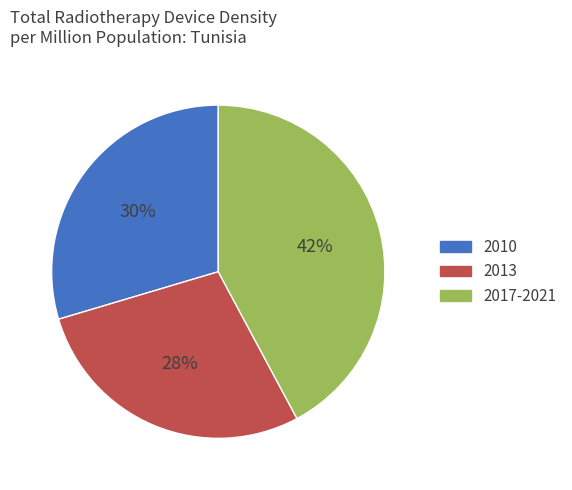

To the nearest percent, what portion does 2010 represent?

30%